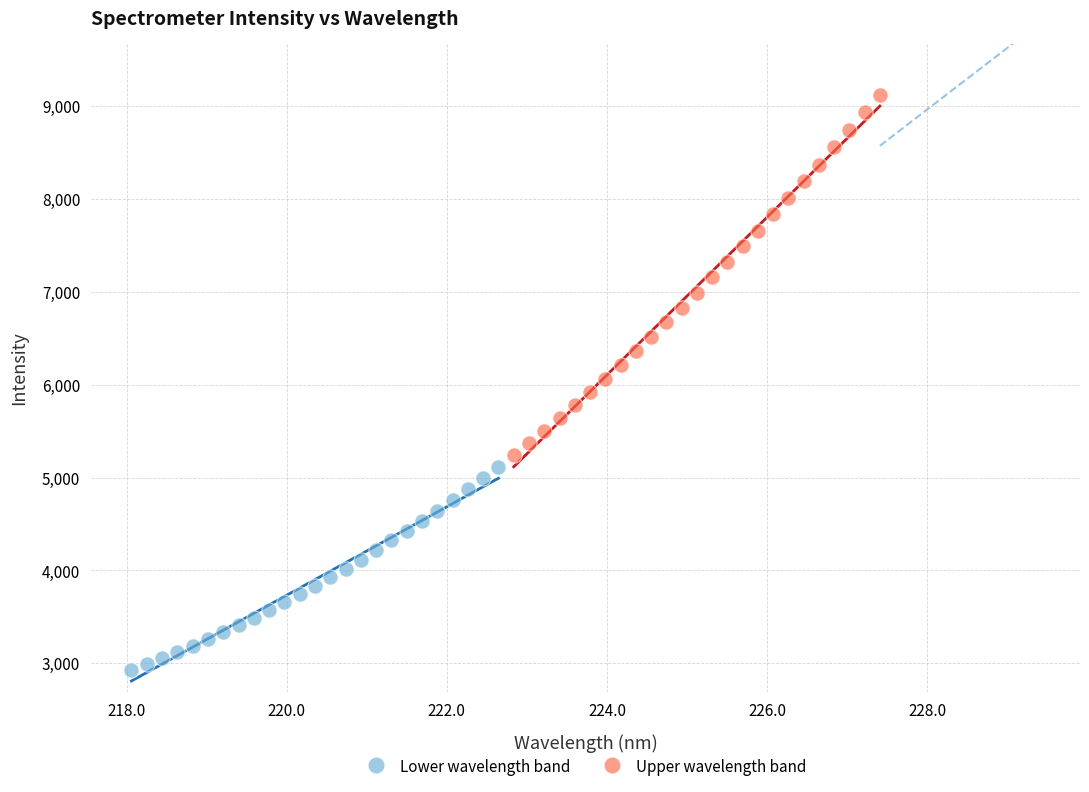

Which series contains the lowest Y value?

Lower wavelength band